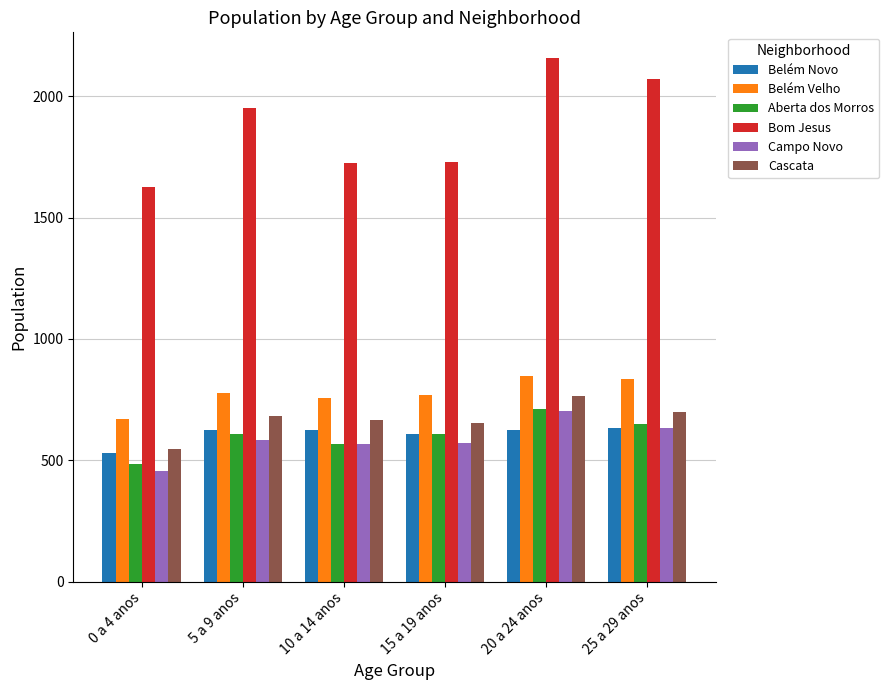

Is it true that Belém Novo equals 269 at 10 a 14 anos?

False